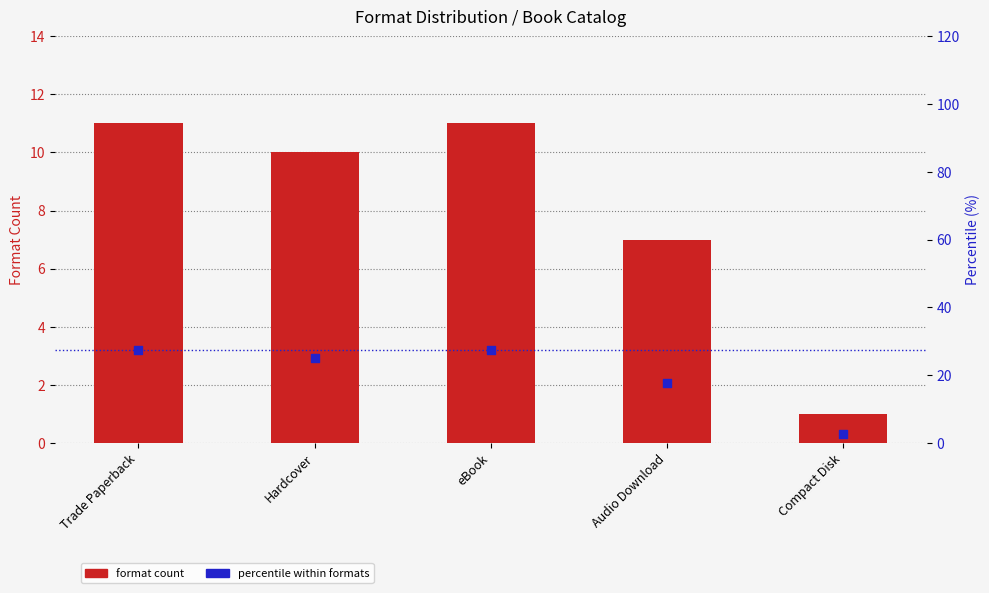

Which series has the largest total across all categories?

percentile within formats